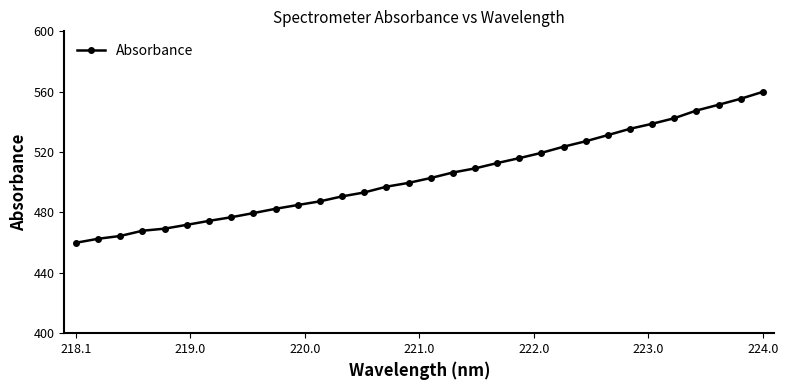

How many lines are shown in the chart?

1